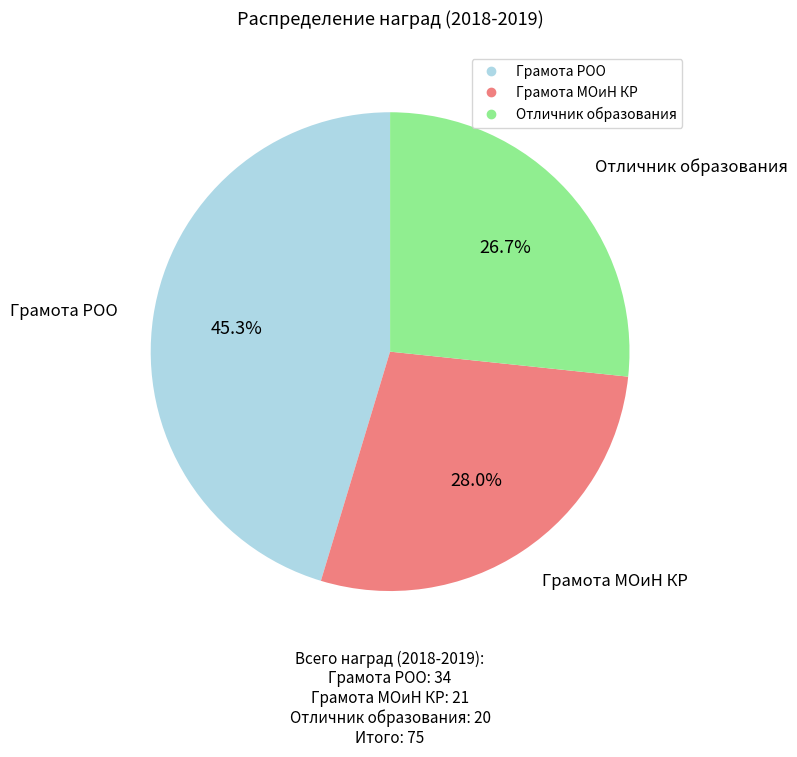

Which has a higher value, Отличник образования or Грамота МОиН КР?

Грамота МОиН КР